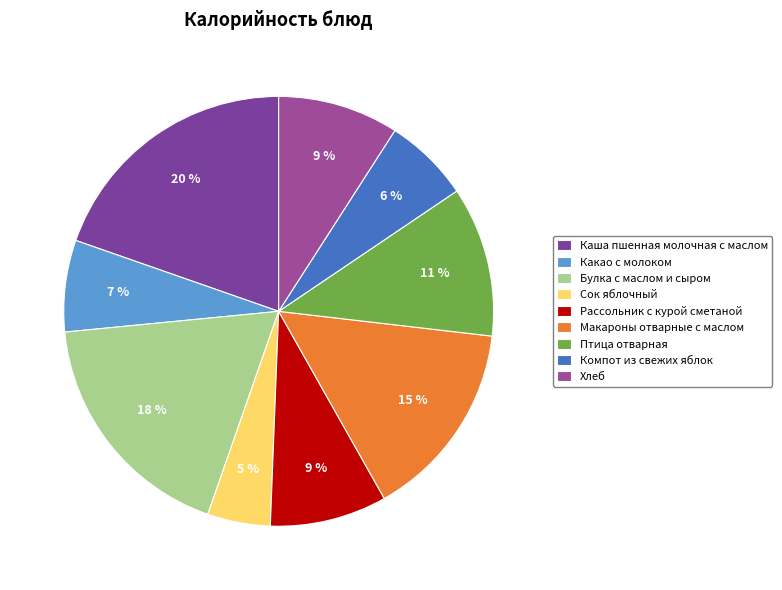

The Какао с молоком slice represents 21% of the pie. True or false?

False